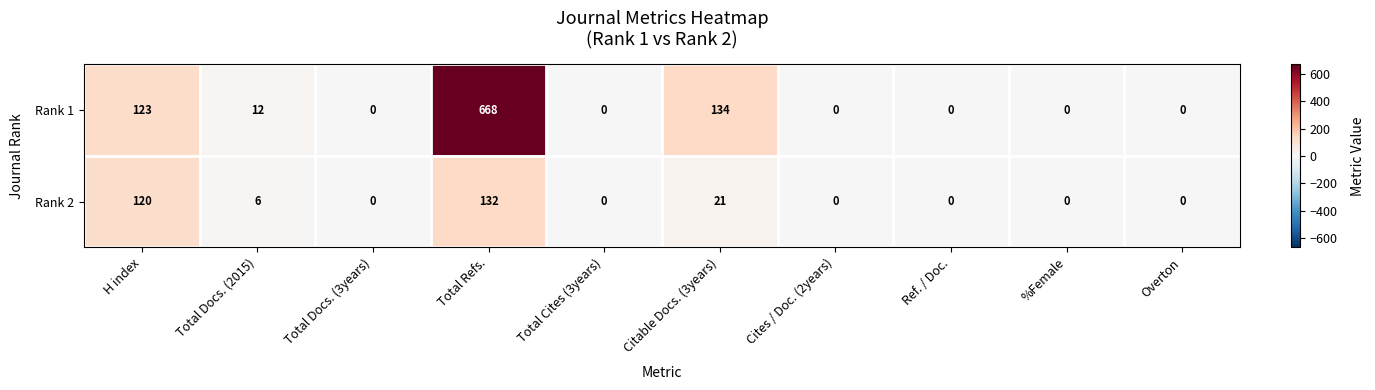

True or false: Rank 2 has a value of 120 at H index.

True